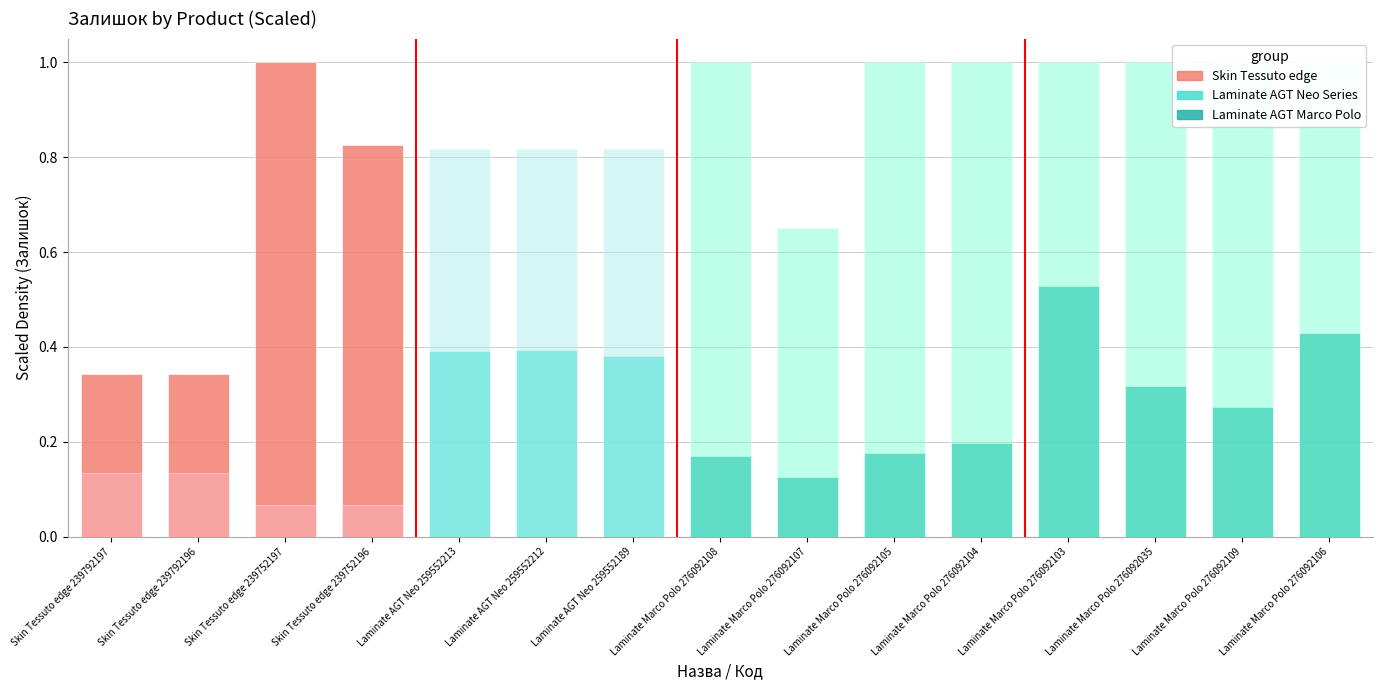

What is the sum of the values at Laminate Marco Polo 276092035 and Laminate Marco Polo 276092107?

1.7